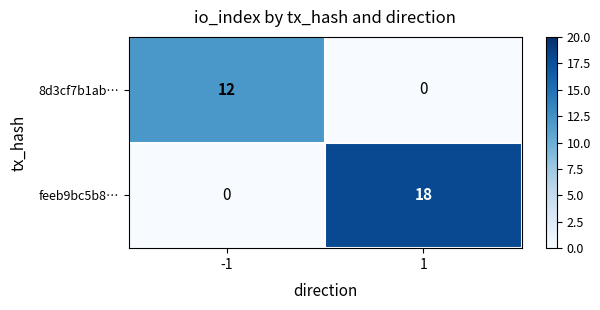

List the series in order of their peak value, lowest first.

8d3cf7b1ab…, feeb9bc5b8…